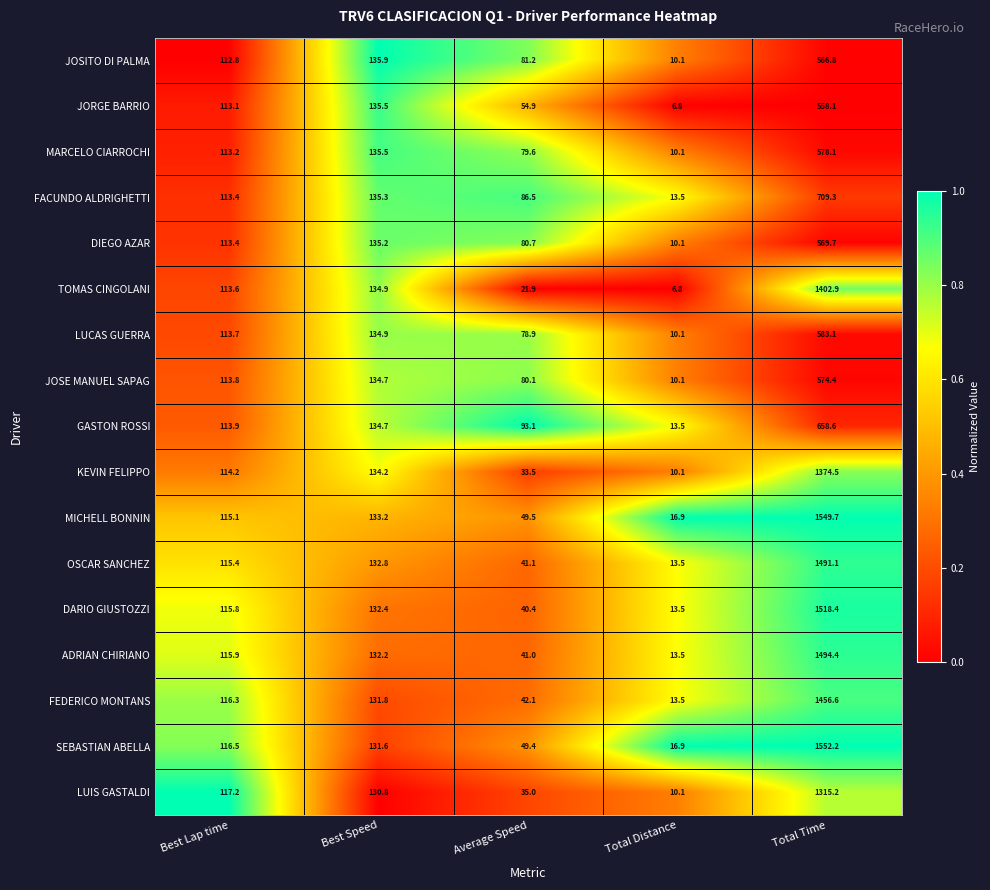

What is the difference between the second highest and second lowest values in the DARIO GIUSTOZZI series?

92.0